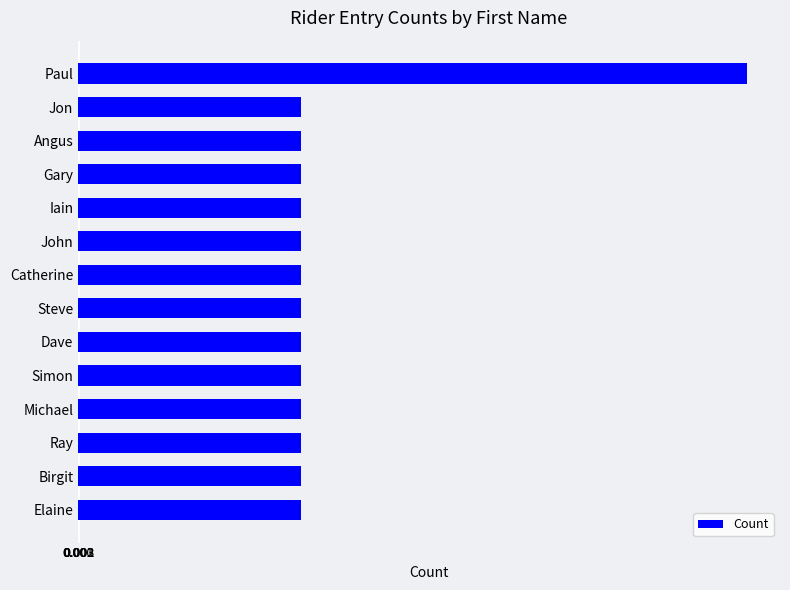

The value at John is 2. True or false?

False